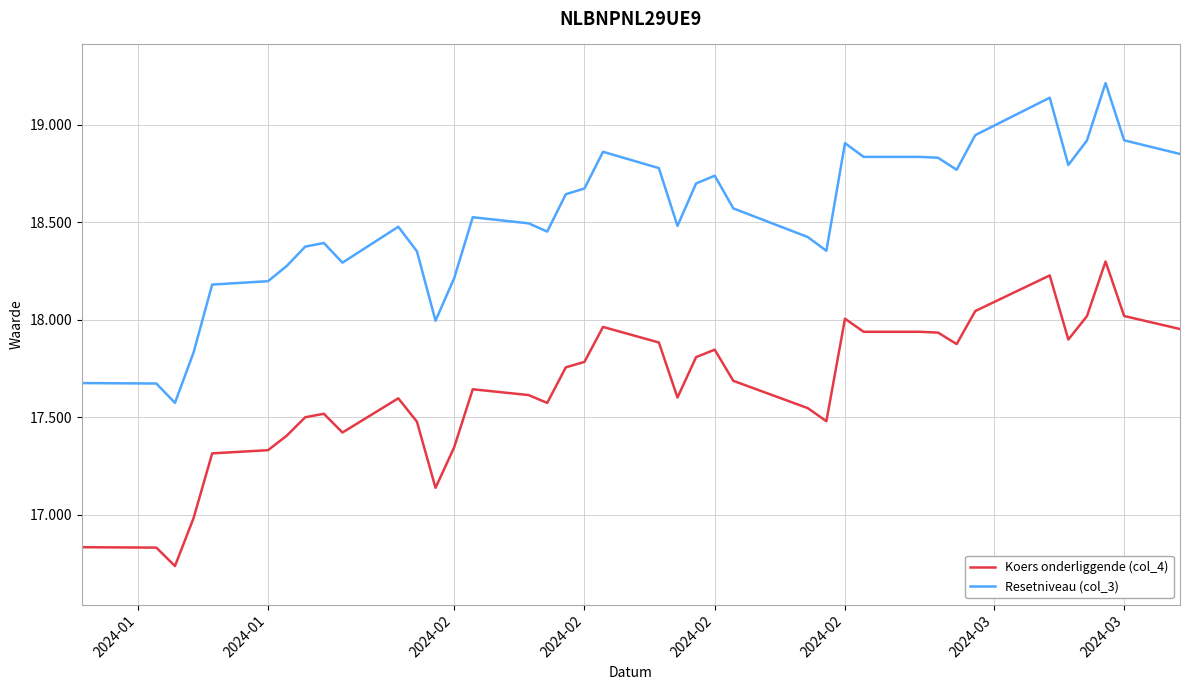

Which series has the largest total across all categories?

Resetniveau (col_3)